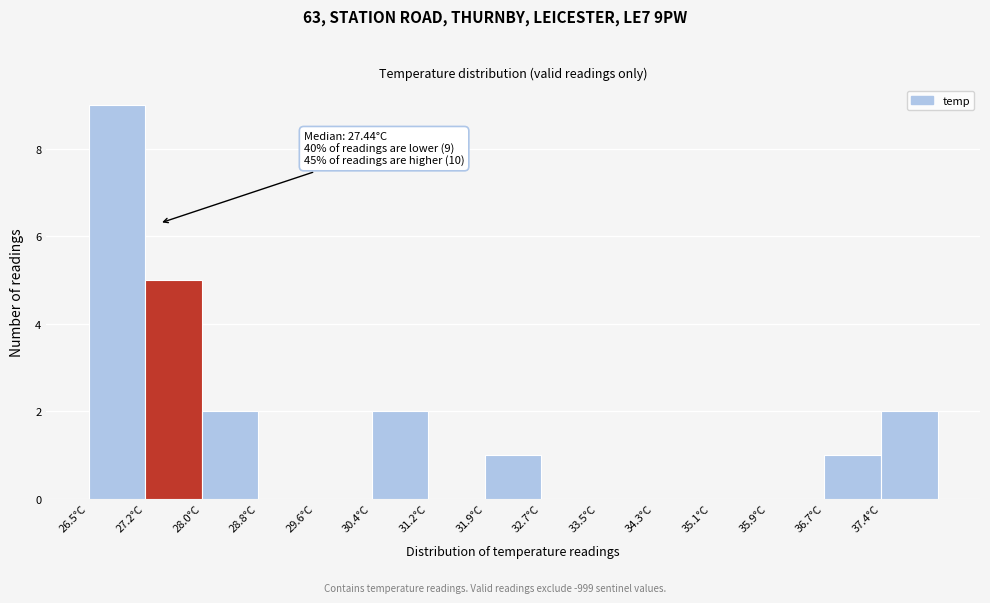

Which range on the x-axis has the tallest bar?

26.5 to 27.2